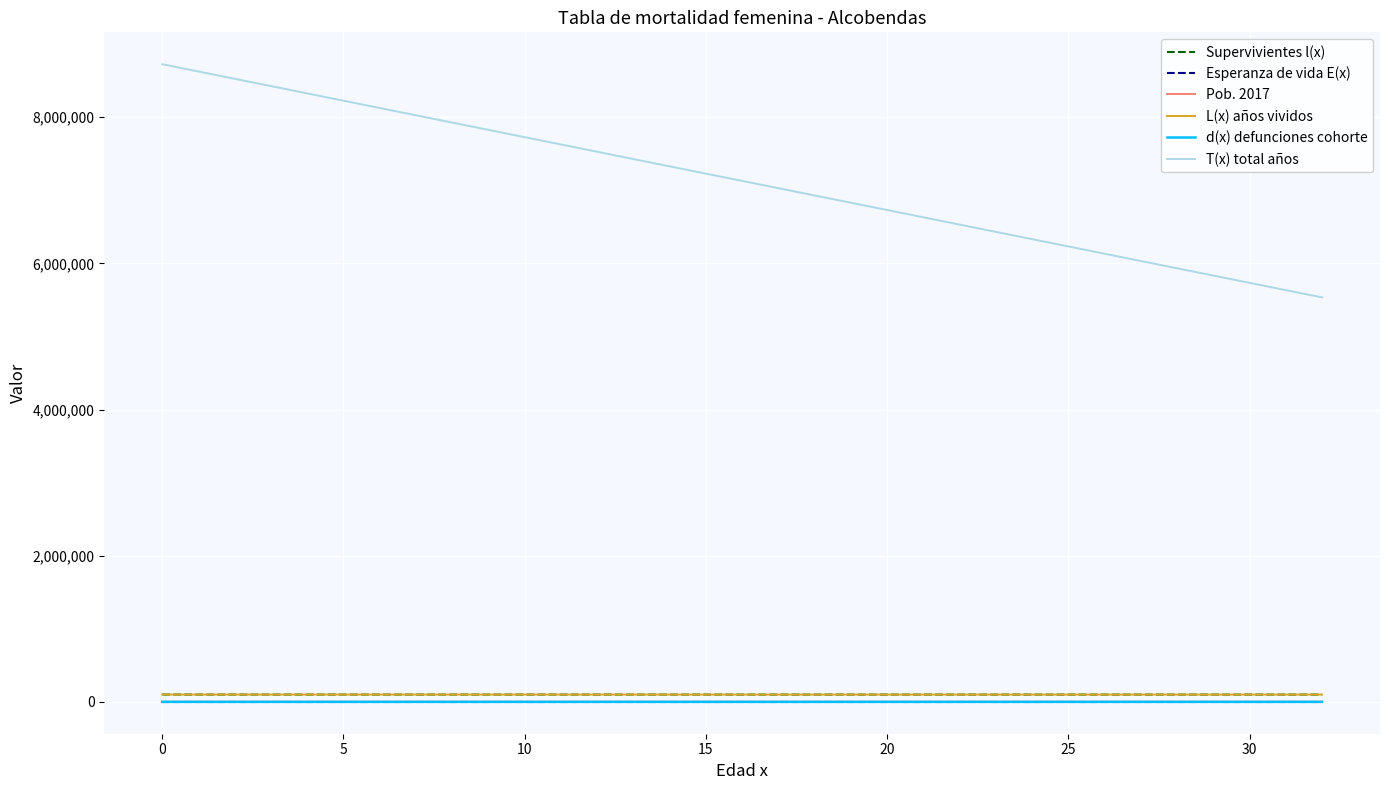

True or false: L(x) años vividos and T(x) total años cross at least once.

False